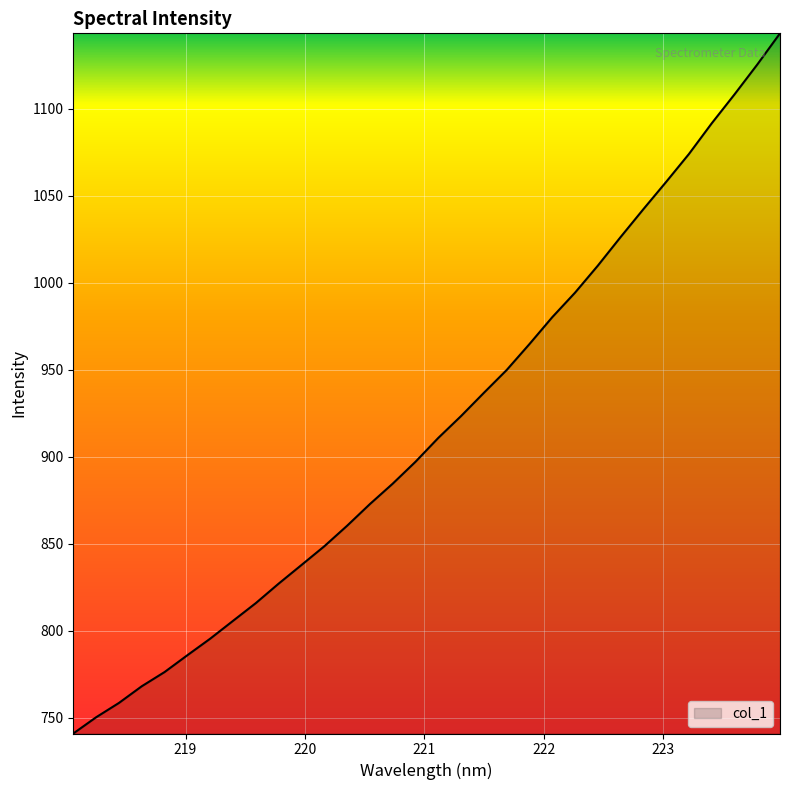

What is the difference between the maximum and minimum values?

402.4